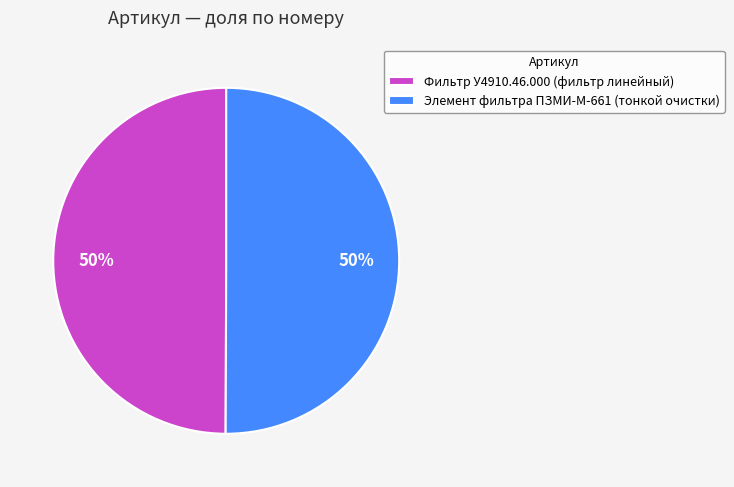

Approximately how many times larger is the value at Фильтр У4910.46.000 (фильтр линейный) compared to Элемент фильтра ПЗМИ-М-661 (тонкой очистки)?

1.0